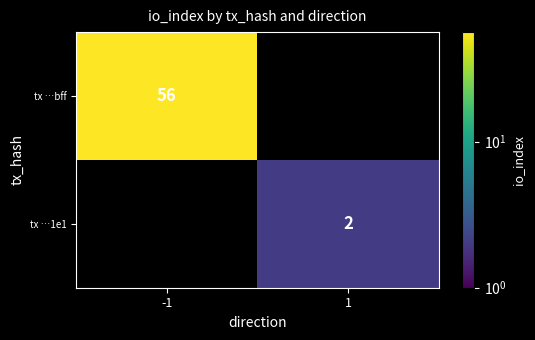

The tx …bff series shows 56 at -1. True or false?

True